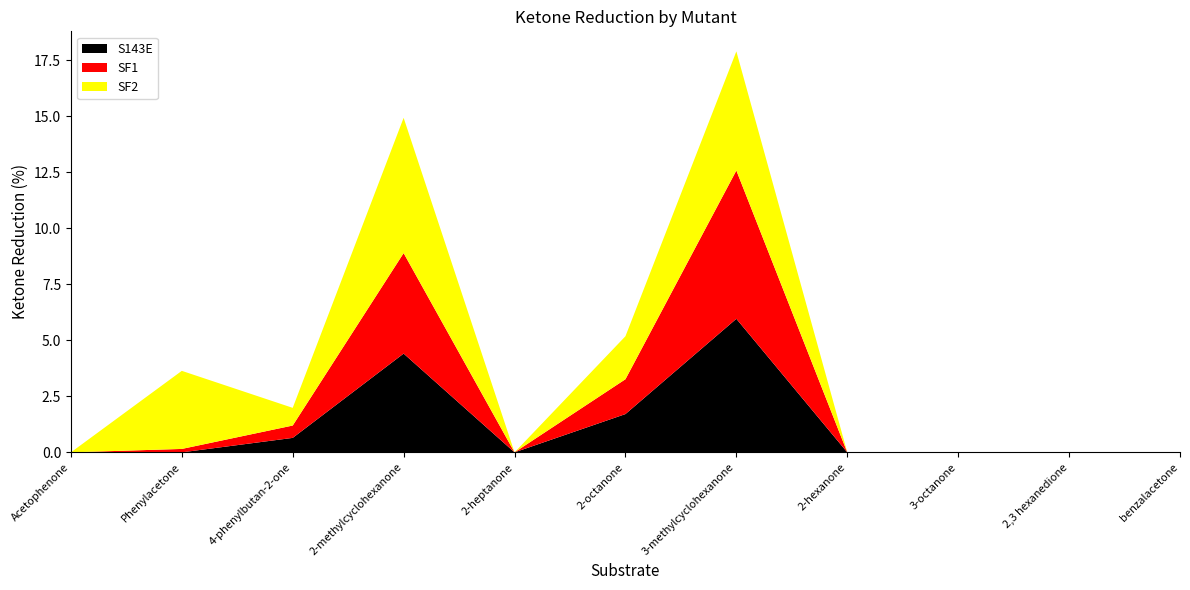

Reading left to right, transcribe all the data shown in this chart.

S143E: 0.0	0.0	0.6	4.4	0.0	1.7	6.0	0.0	0.0	0.0	0.0
SF1: 0.0	0.2	0.6	4.5	0.0	1.6	6.6	0.0	0.0	0.0	0.0
SF2: 0.0	3.5	0.8	6.0	0.0	1.9	5.3	0.0	0.0	0.0	0.0